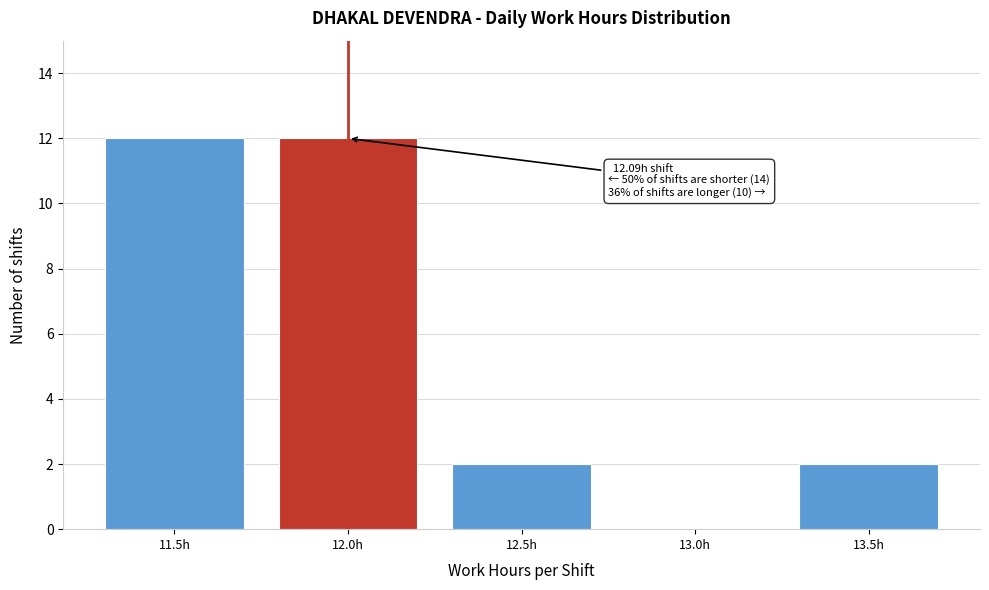

Reading right to left, extract all data points from this chart.

13.5h=2	13.0h=0	12.5h=2	12.0h=12	11.5h=12